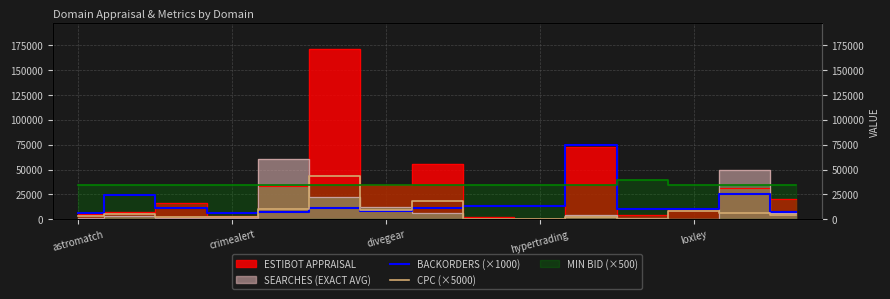

What is the difference between the highest and lowest values at 7?

7300.0